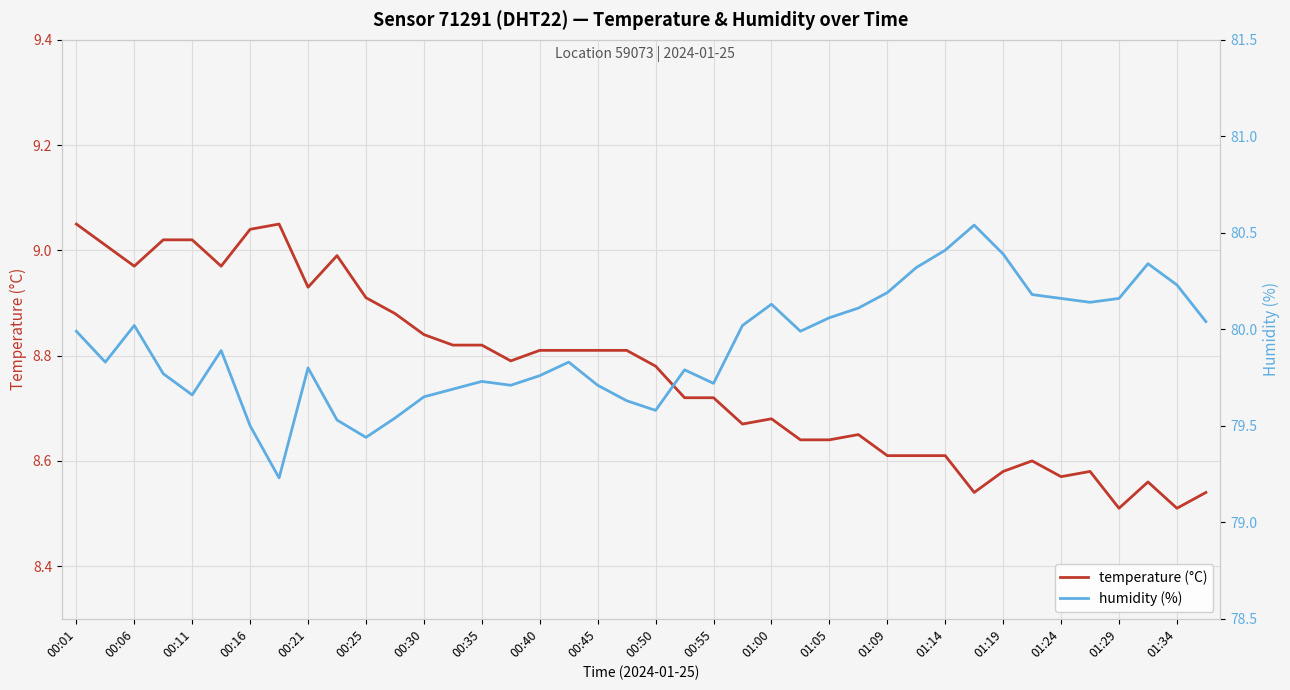

What is the value of the temperature (°C) point at the 31st from the left?

8.6